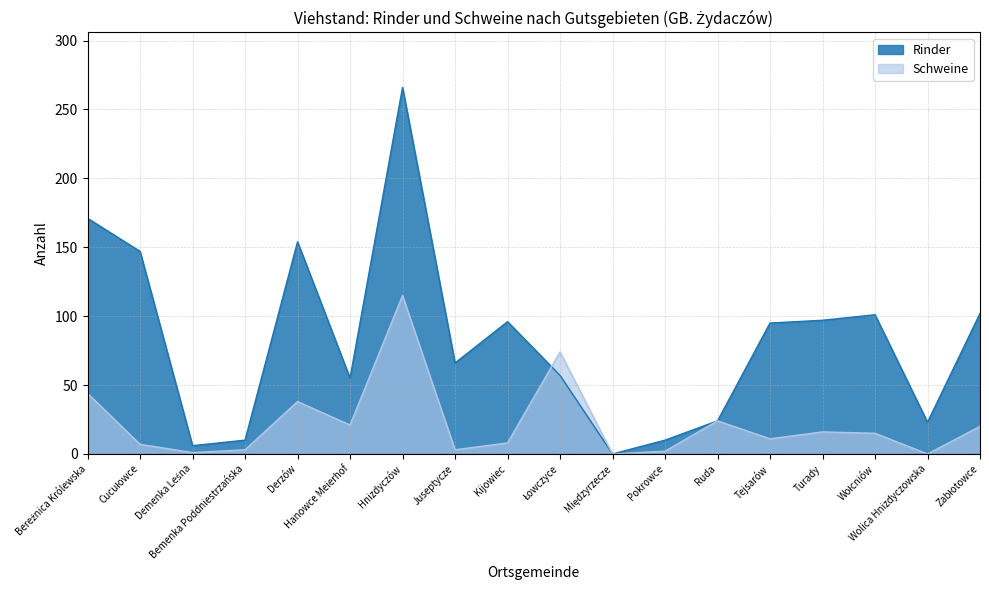

How many lines are shown in the chart?

2